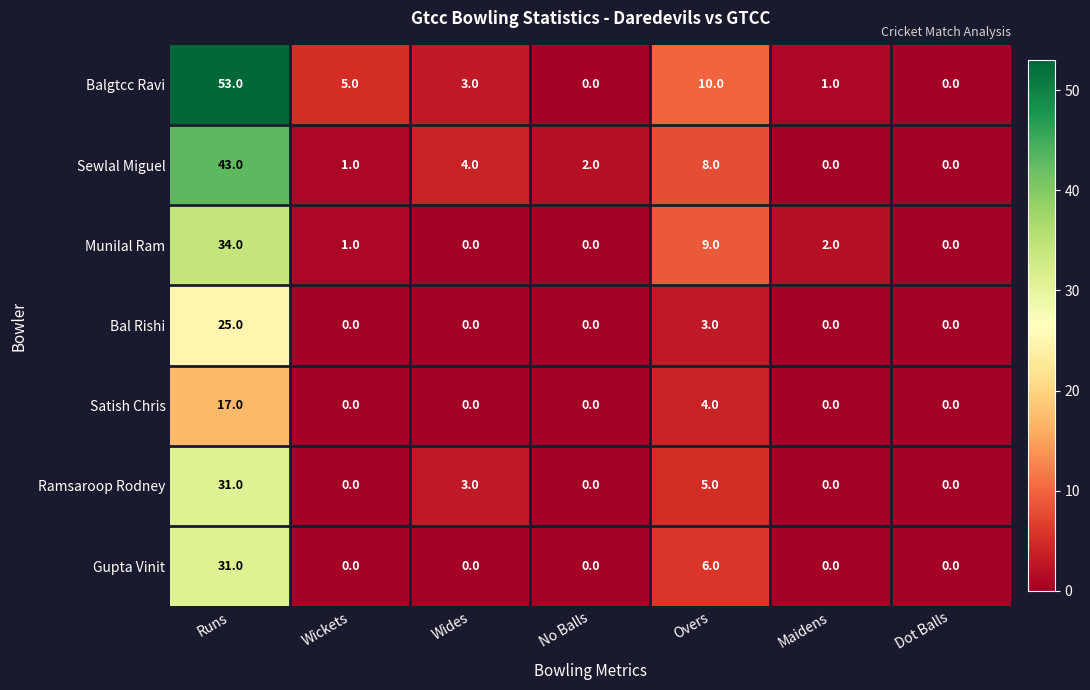

At which label does Sewlal Miguel first exceed 2?

Runs